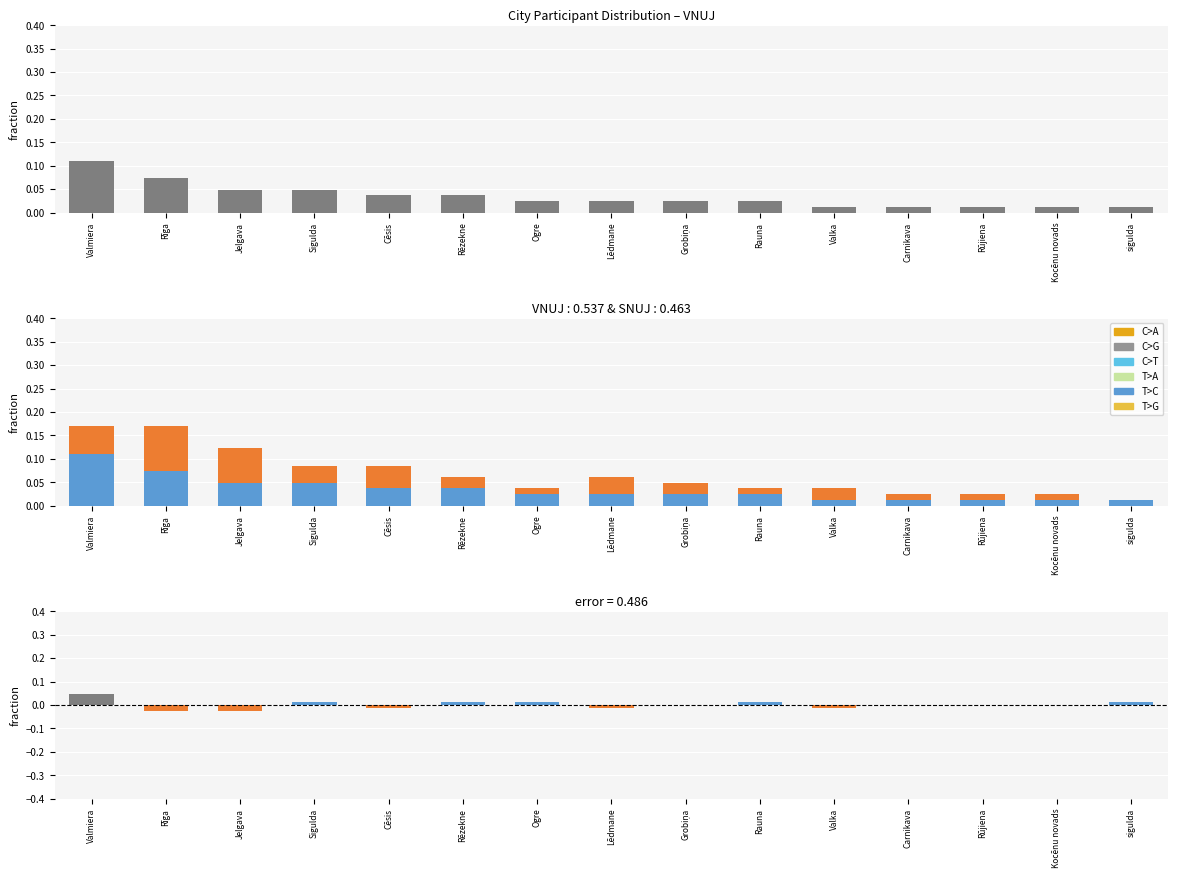

Is the value of SNUJ at Sigulda greater than the value of VNUJ at Ogre?

Yes